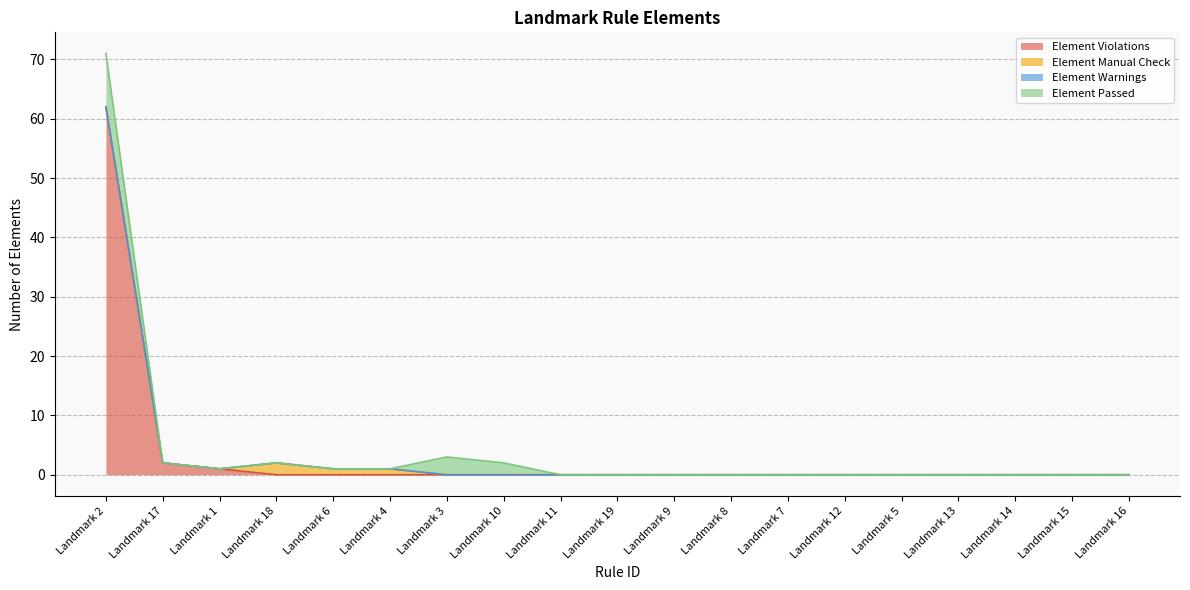

How many lines are shown in the chart?

4